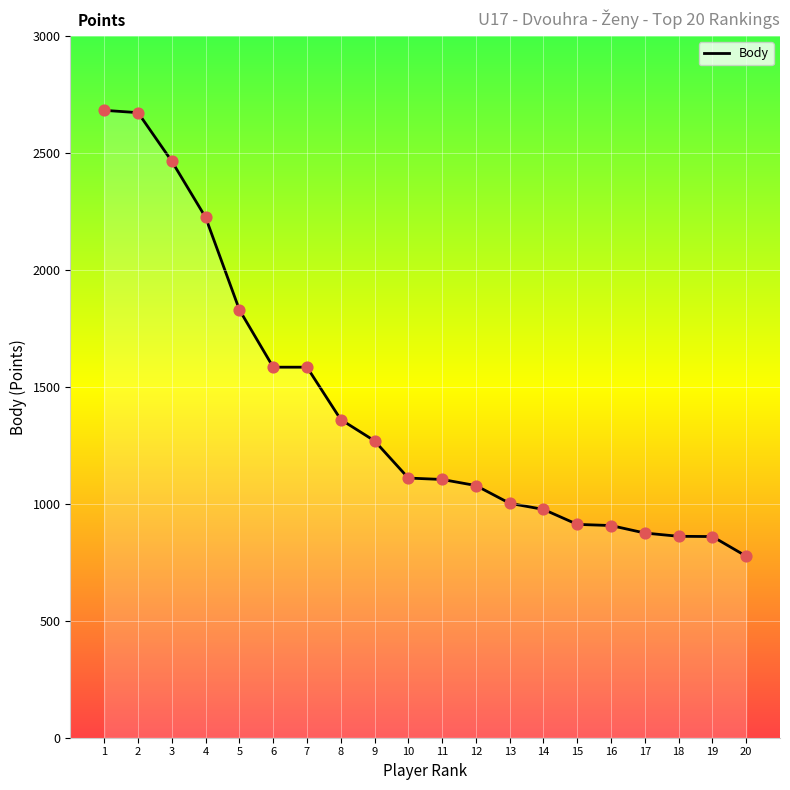

What is the change in value from 6 to 13?

-582